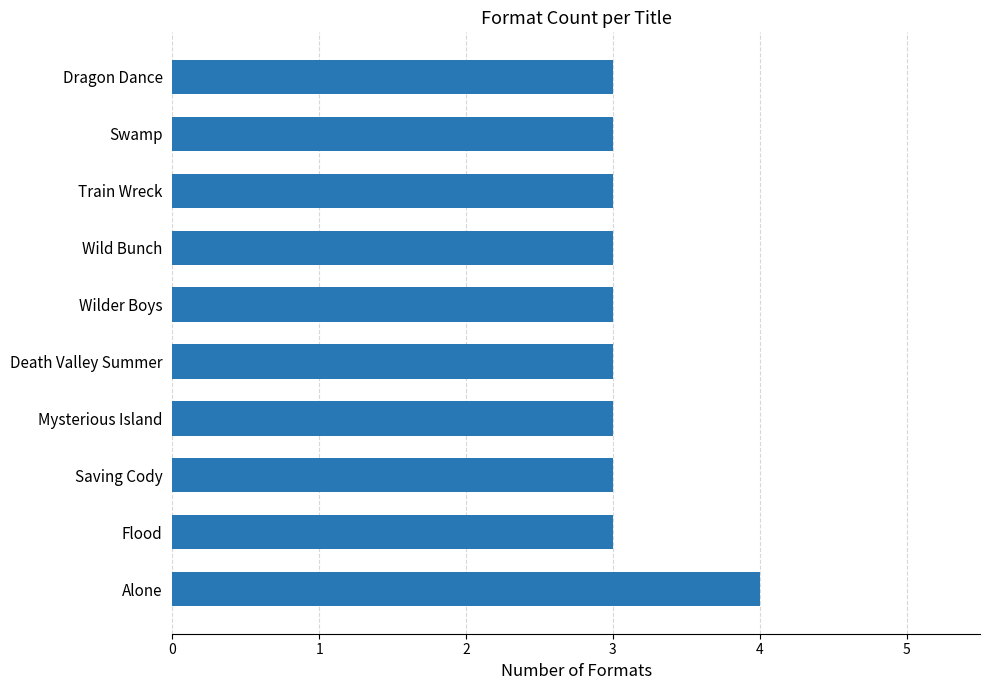

True or false: the data shows 1 at Death Valley Summer.

False